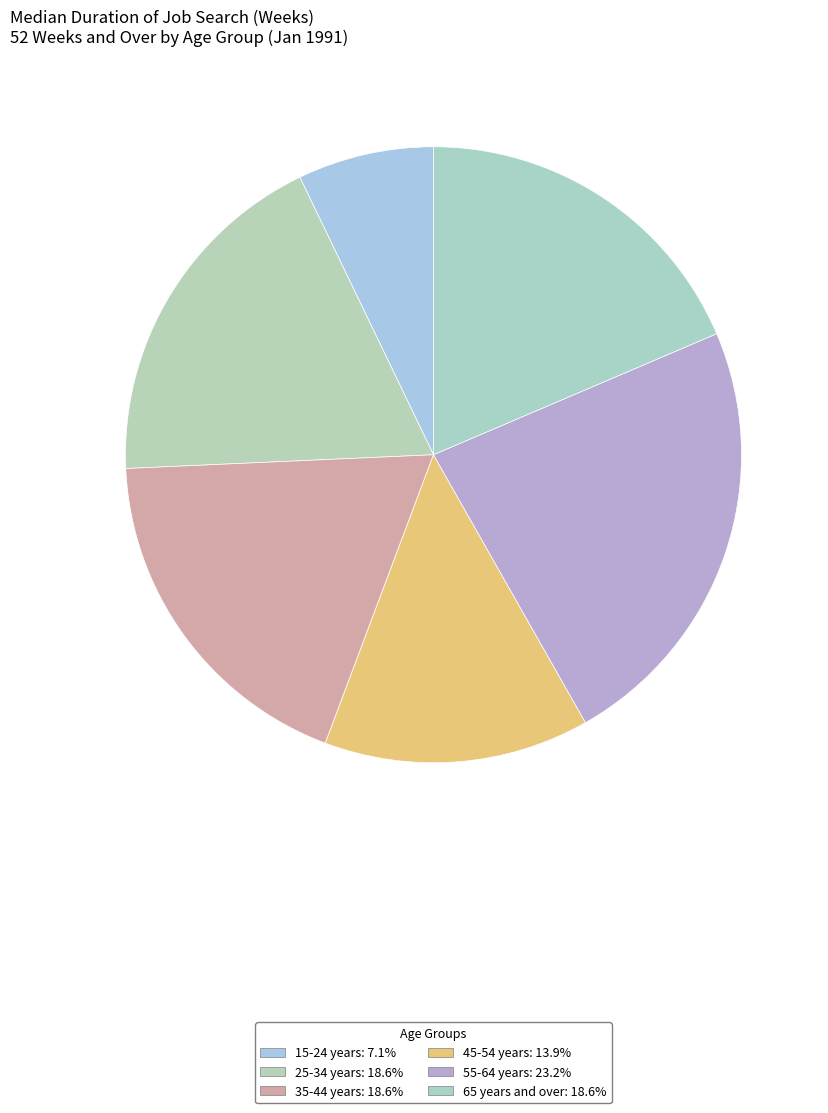

To the nearest percent, what is the difference between the 15-24 years and 65 years and over slice percentages?

11%